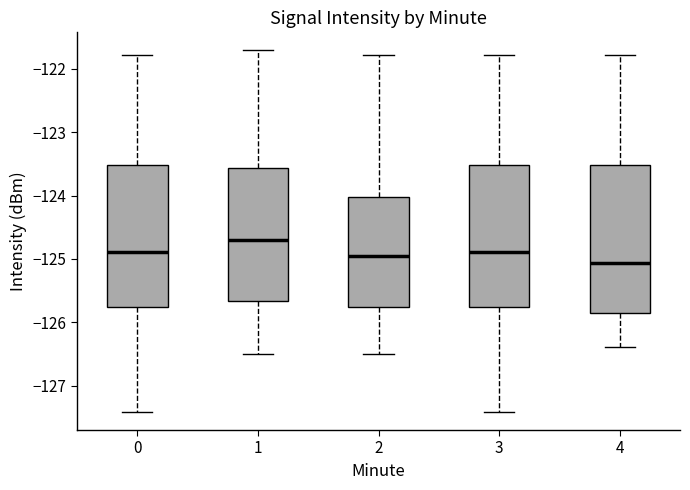

Where is the lower edge of the box at x = 3 on the y-axis? The values are not printed on the chart, so give them approximately, as read against the axis.

-125.8